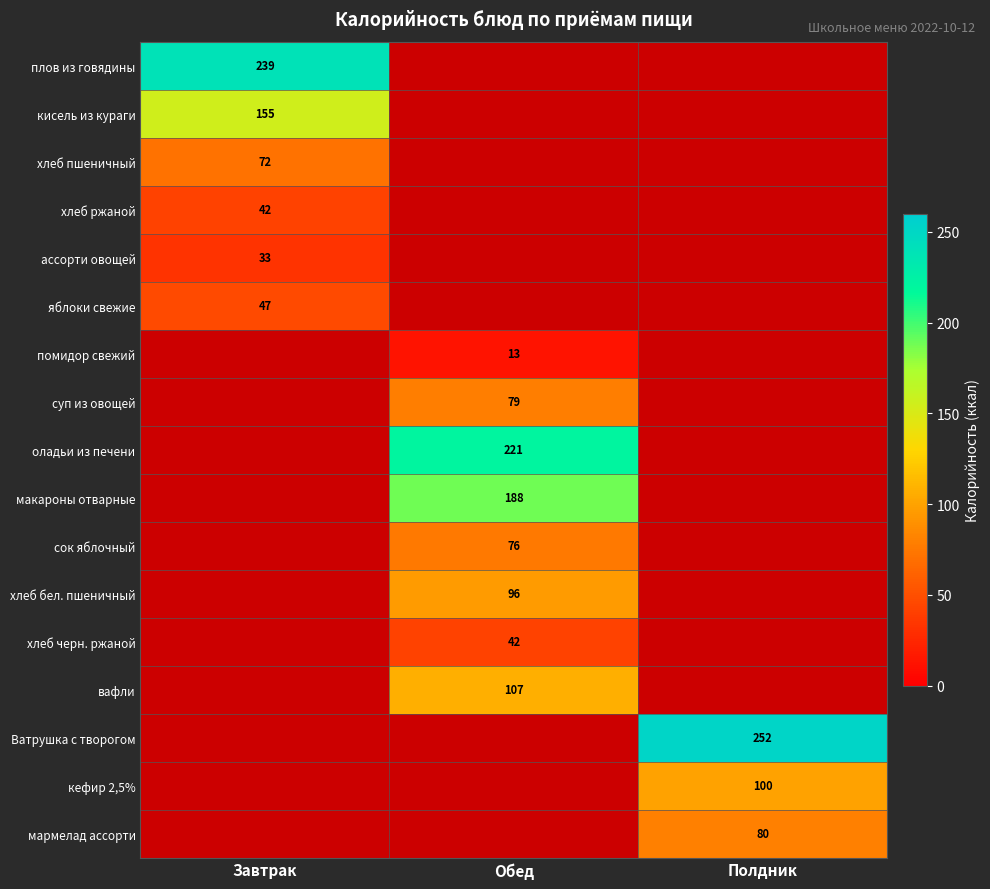

The value of сок яблочный at Обед is 39. True or false?

False